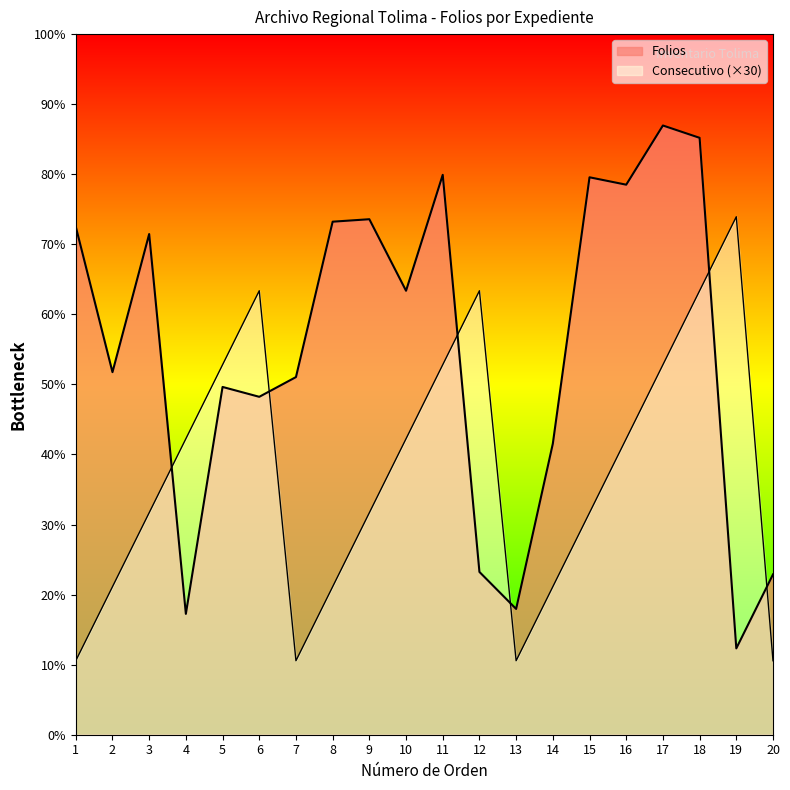

At which category is the sum across all series the highest?

18